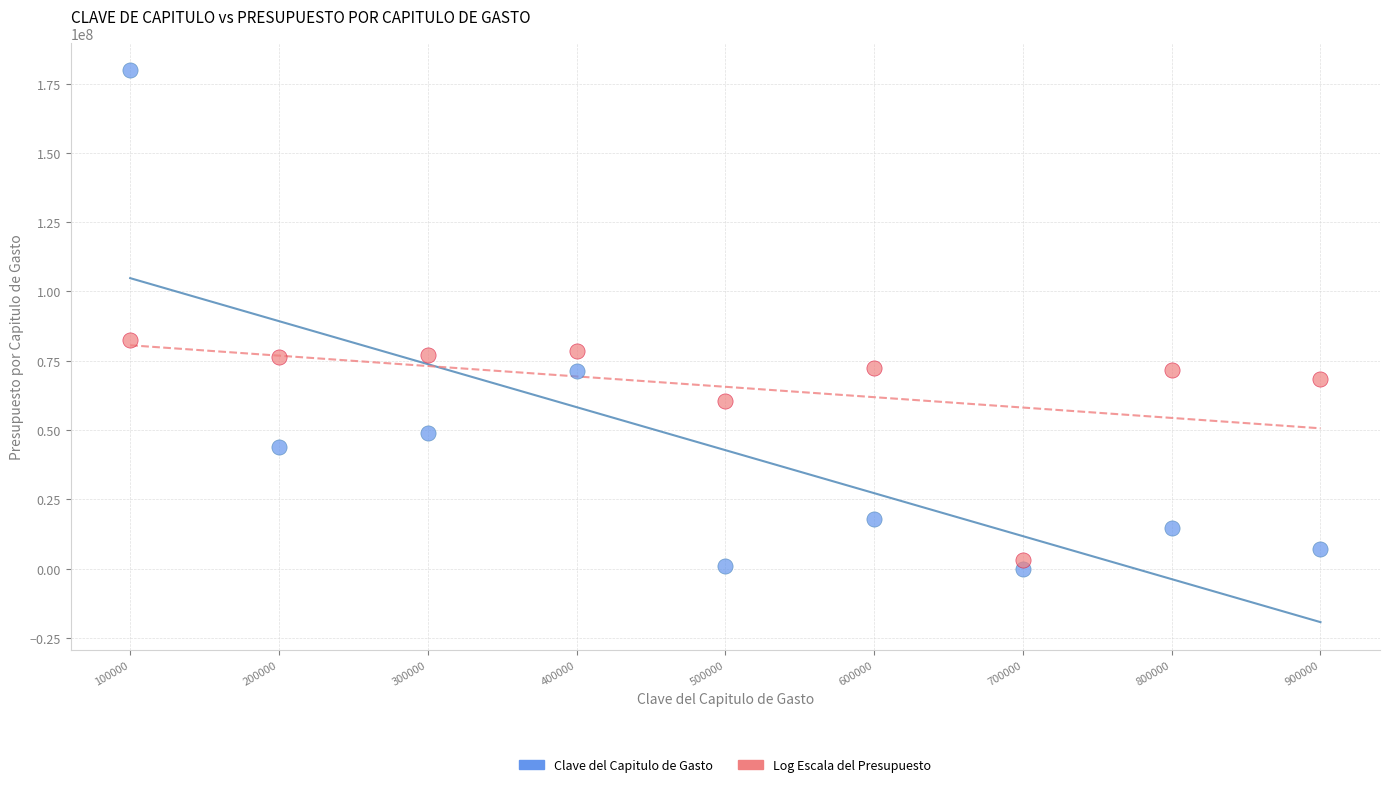

Across all series, what Y value is closest to 89862767?

82546097.8